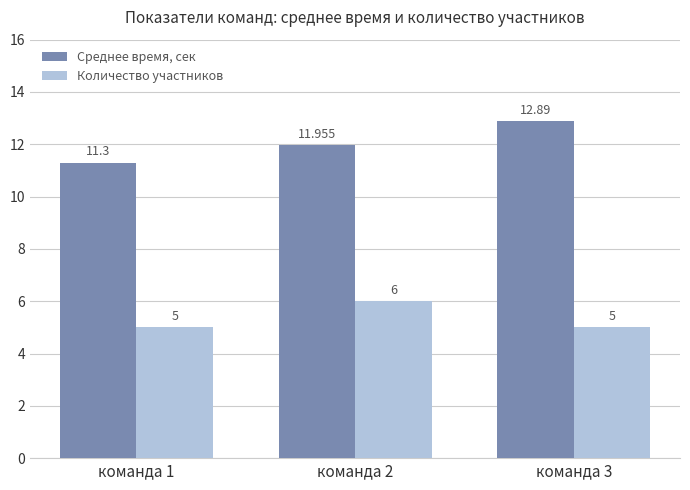

Which series has the widest spread of values?

Среднее время, сек